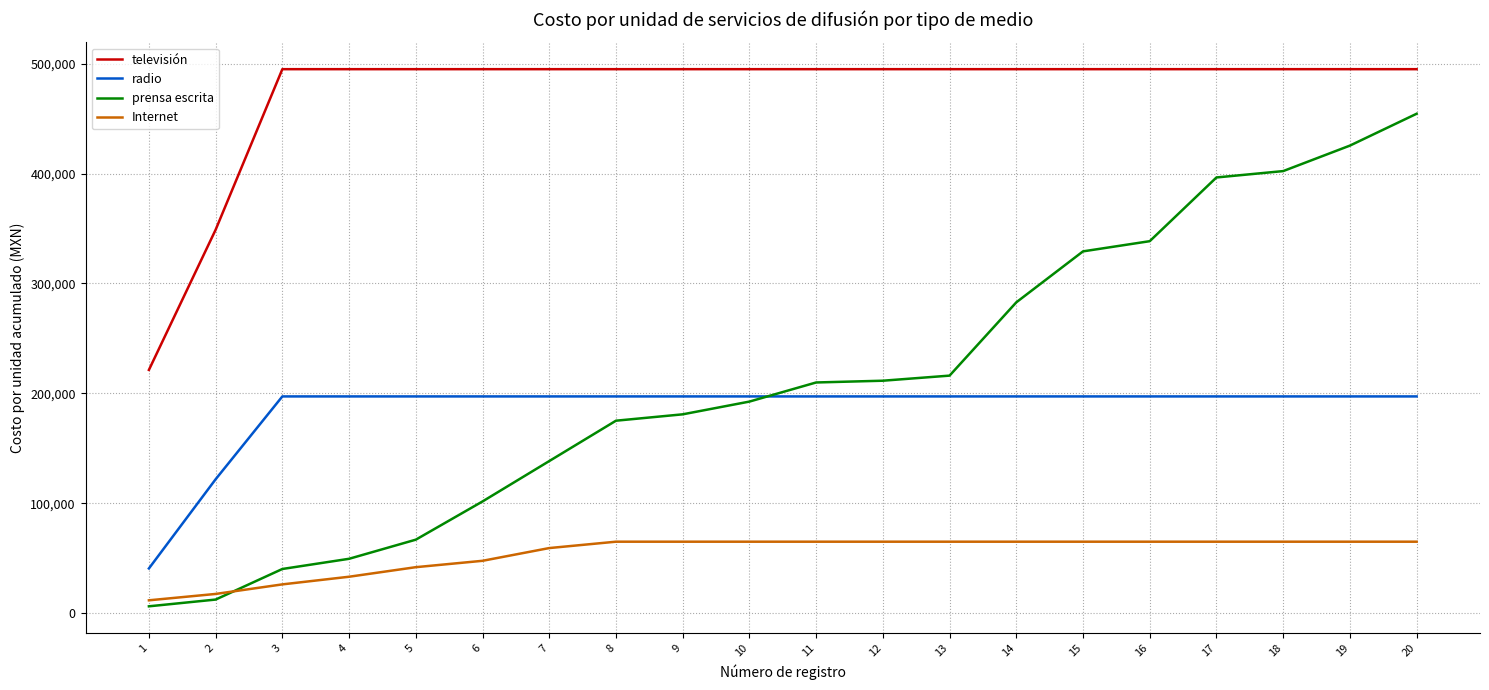

The prensa escrita series shows 338517.4 at 16. True or false?

True